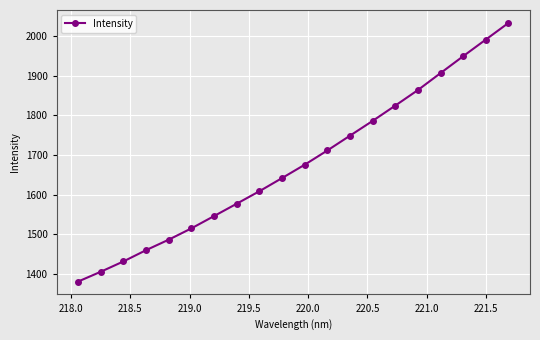

True or false: the data has more than 2 interior local peaks.

False